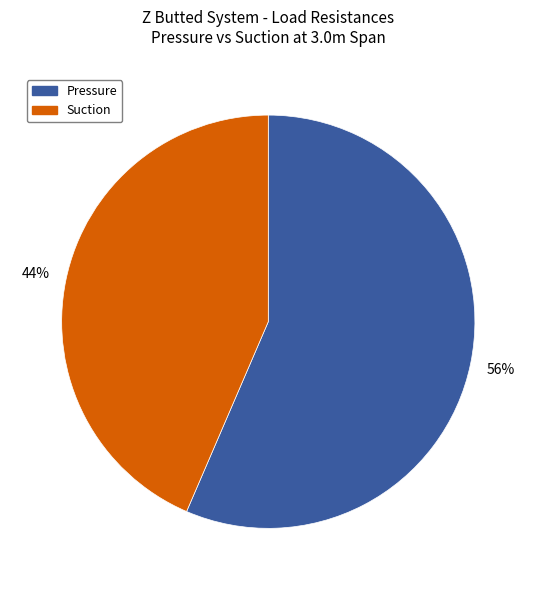

True or false: Pressure accounts for 56% of the total.

True